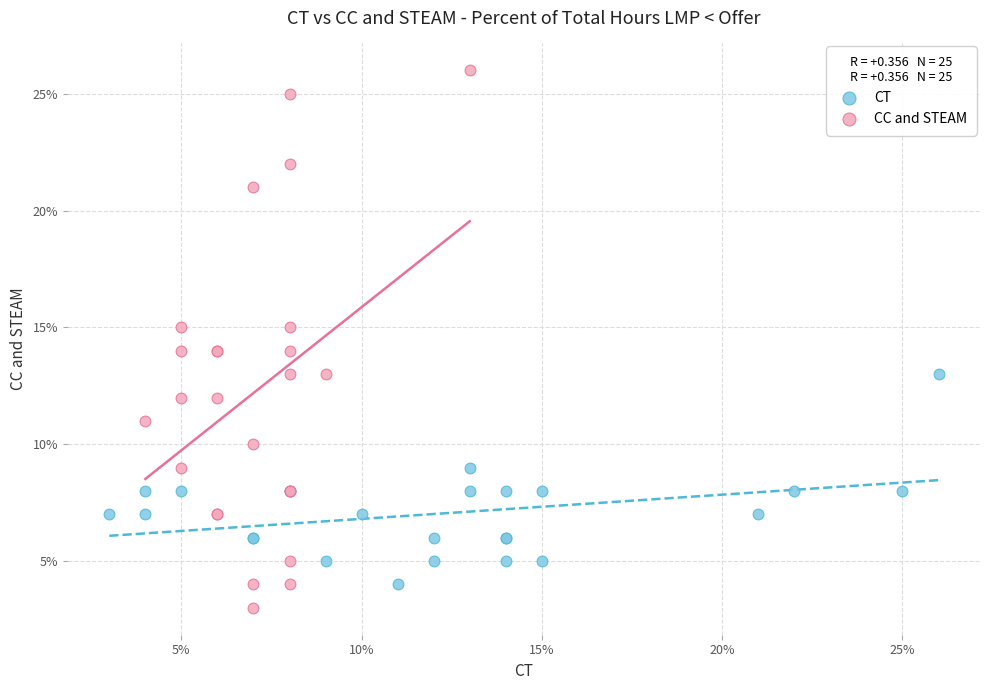

What are all the series names shown in the legend?

CT, CC and STEAM